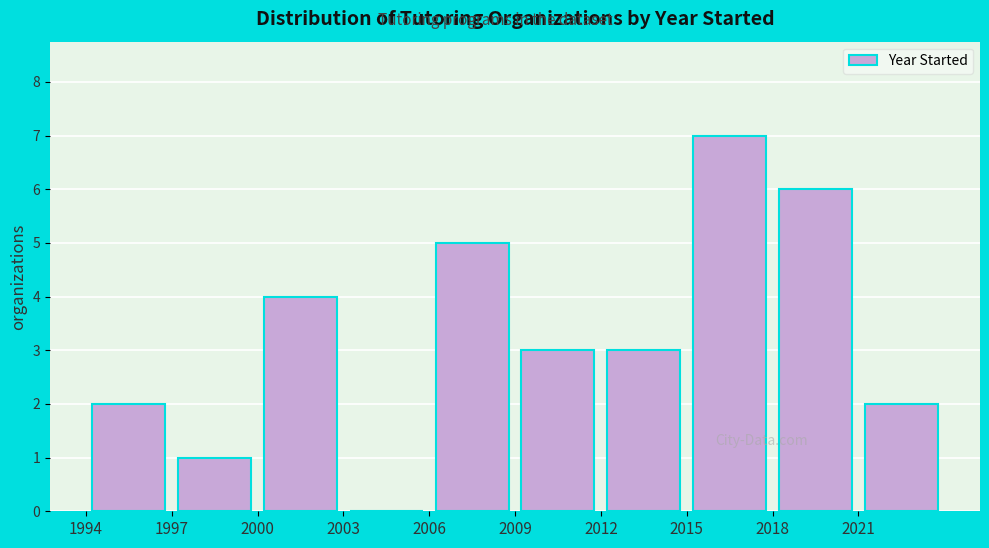

Reading left to right, transcribe this chart: for each bar, give the range it covers on the x-axis and its height. The values are not printed on the chart, so give them approximately, as read against the axis.

1994 to 1997: 2
1997 to 2000: 1
2000 to 2003: 4
2003 to 2006: 0
2006 to 2009: 5
2009 to 2012: 3
2012 to 2015: 3
2015 to 2018: 7
2018 to 2021: 6
2021 to 2024: 2